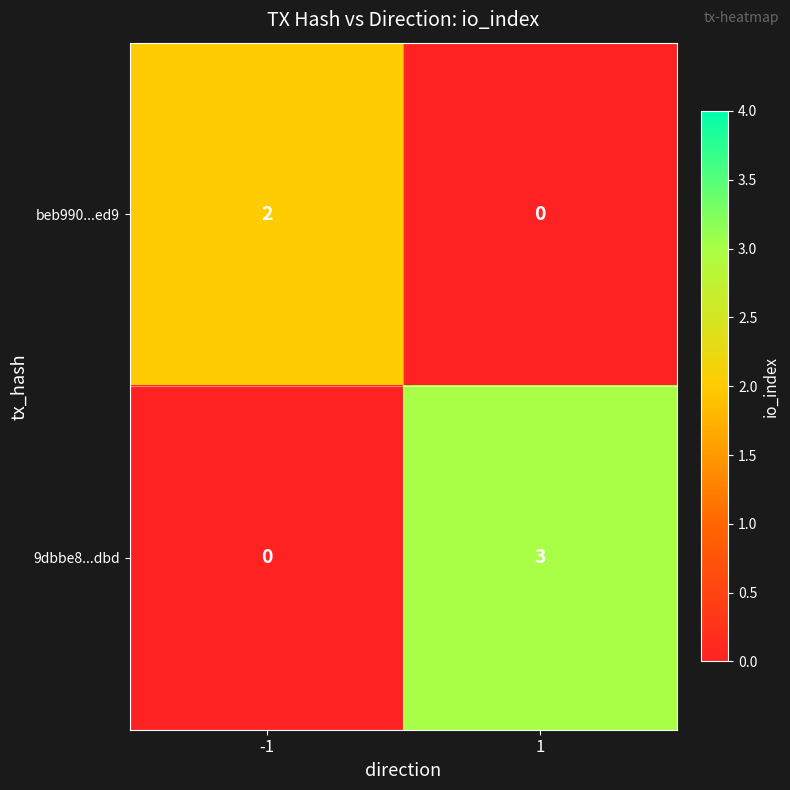

Is it true that beb990...ed9 equals 0 at 1?

True